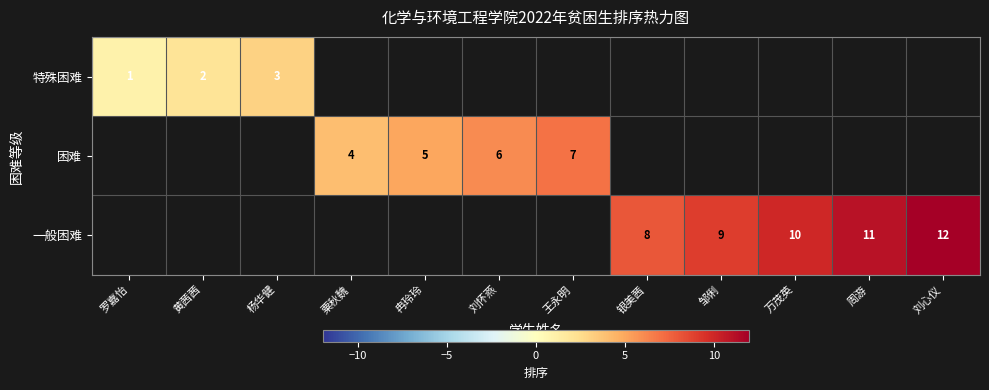

True or false: 一般困难 has a value of 16 at 万茂英.

False